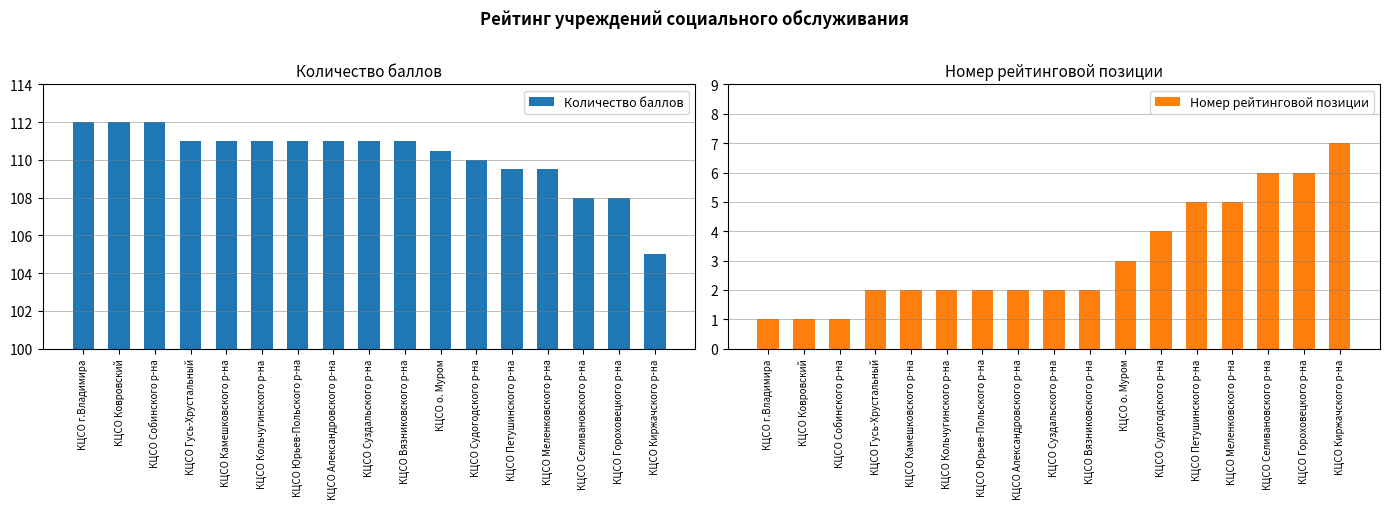

Rank the series at КЦСО Вязниковского р-на from highest to lowest value.

Количество баллов, Номер рейтинговой позиции